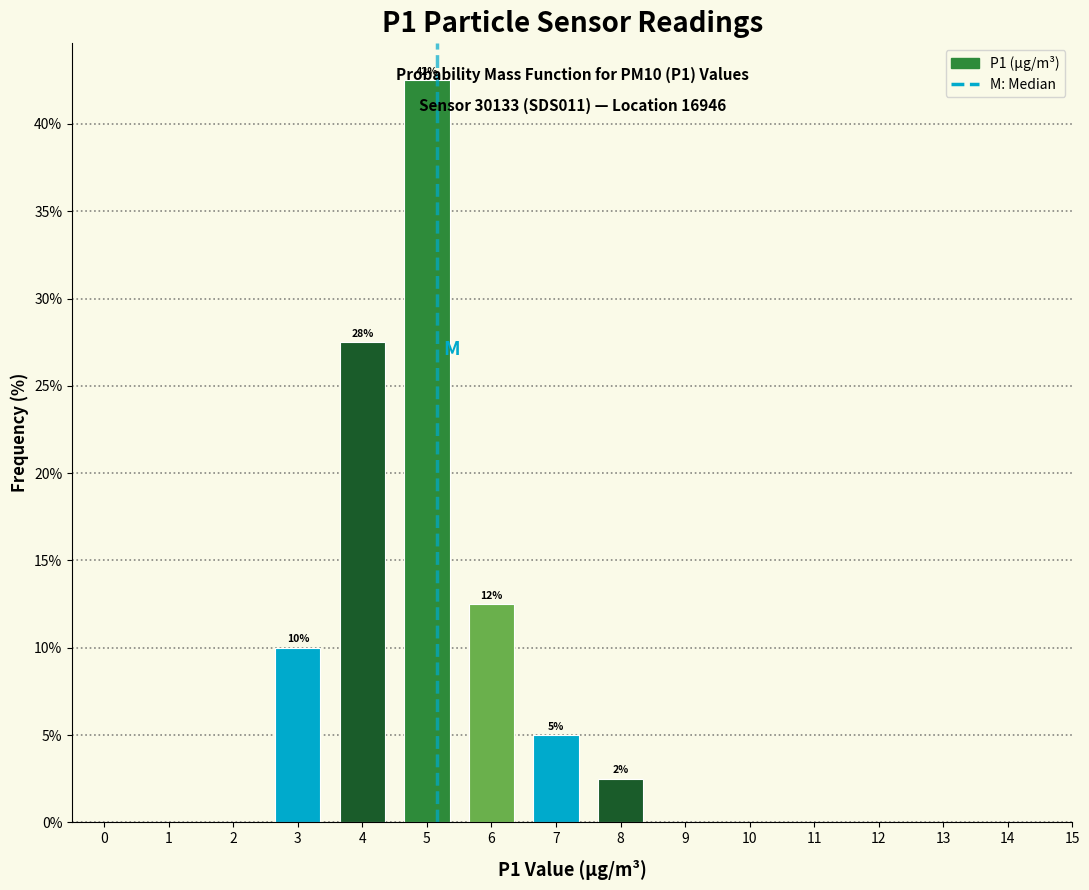

True or false: the data shows 42.5 at 5.

True